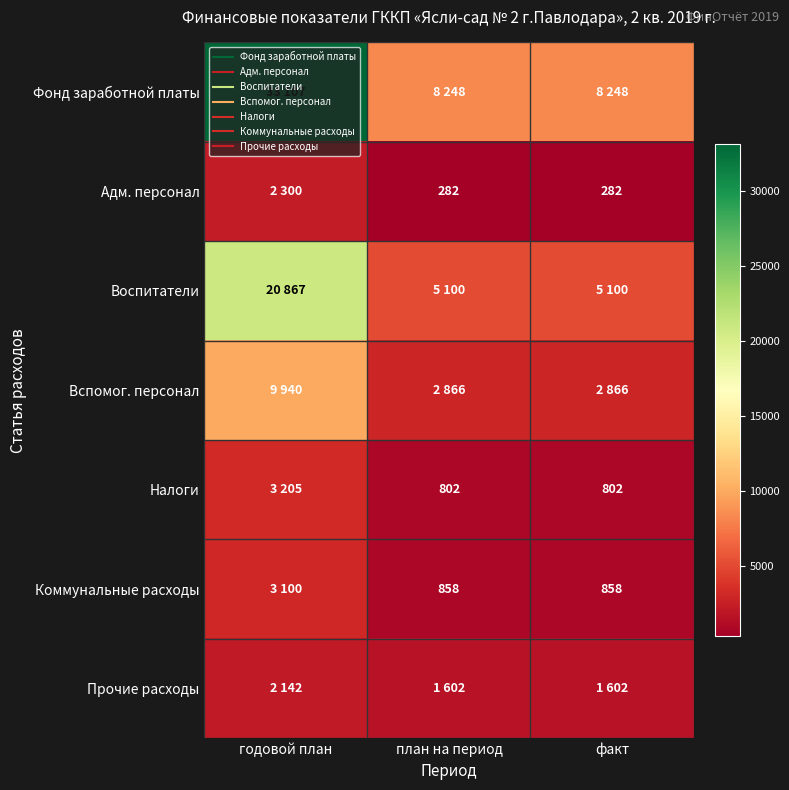

At which category is the sum across all series the highest?

годовой план